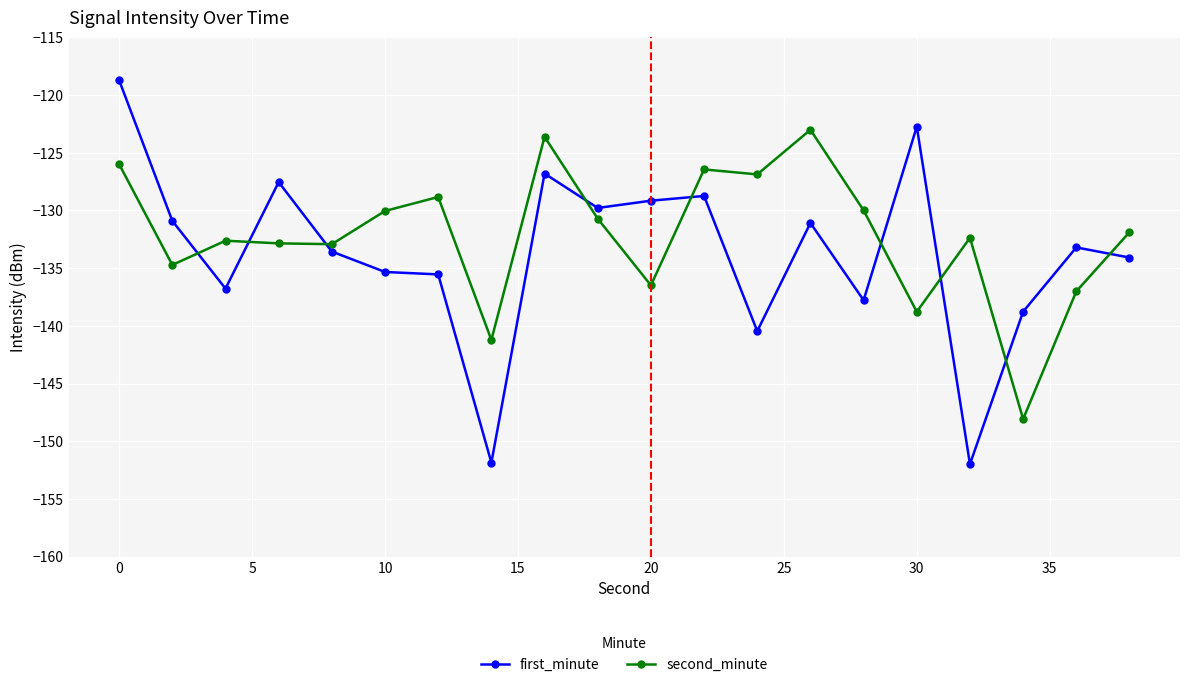

True or false: second_minute has more than 0 interior local peaks.

True